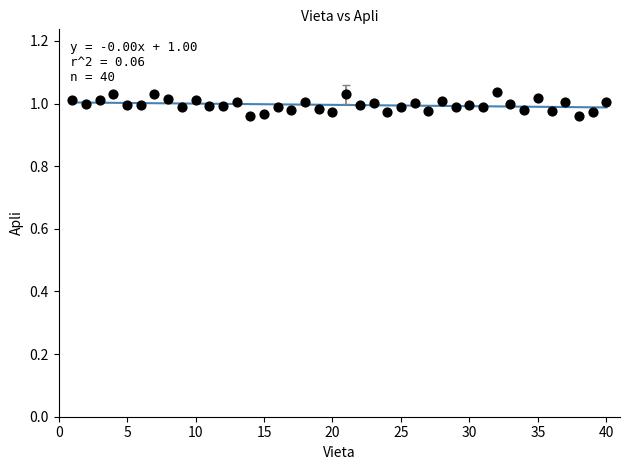

What is the range of X values (max minus min)?

39.0